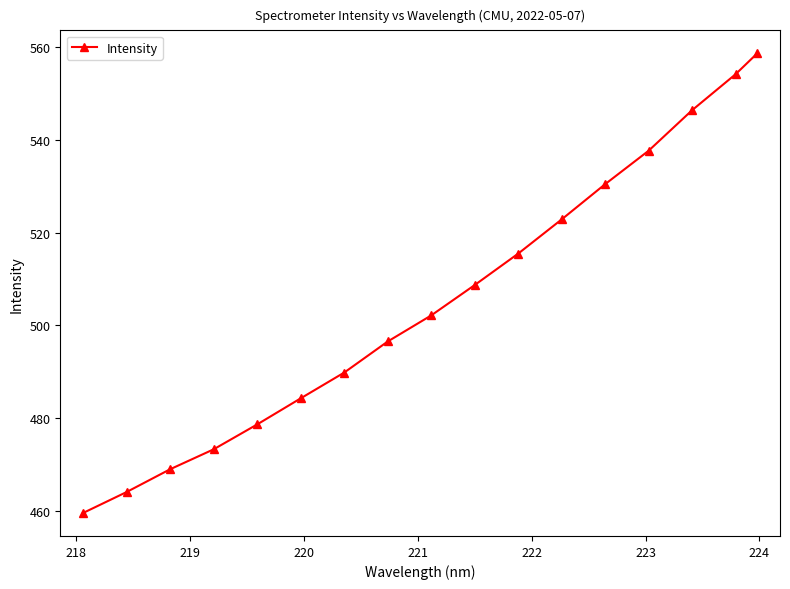

What is the minimum value shown in the chart?

459.5